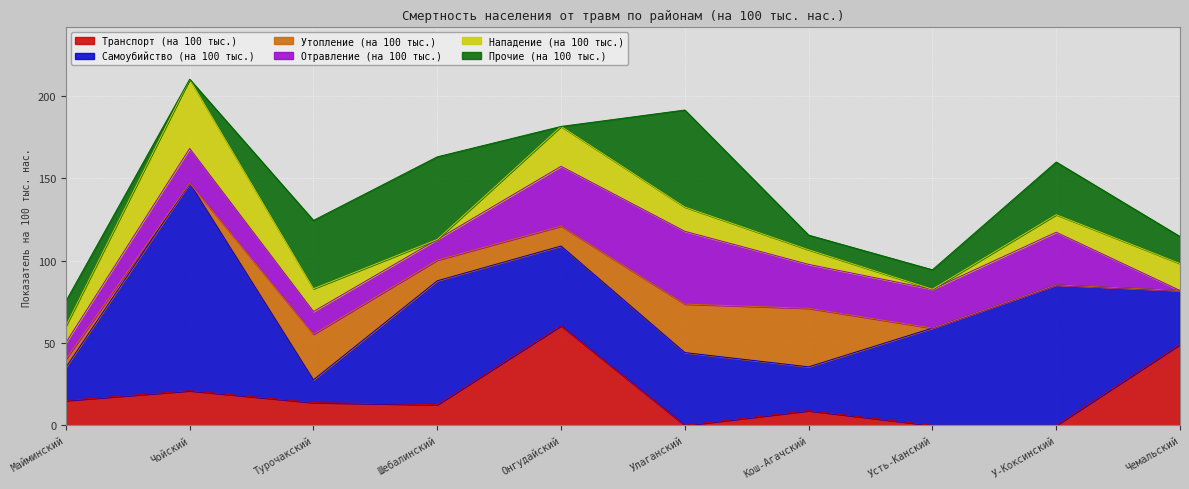

How many interior local peaks does the Отравление (на 100 тыс.) series have?

3